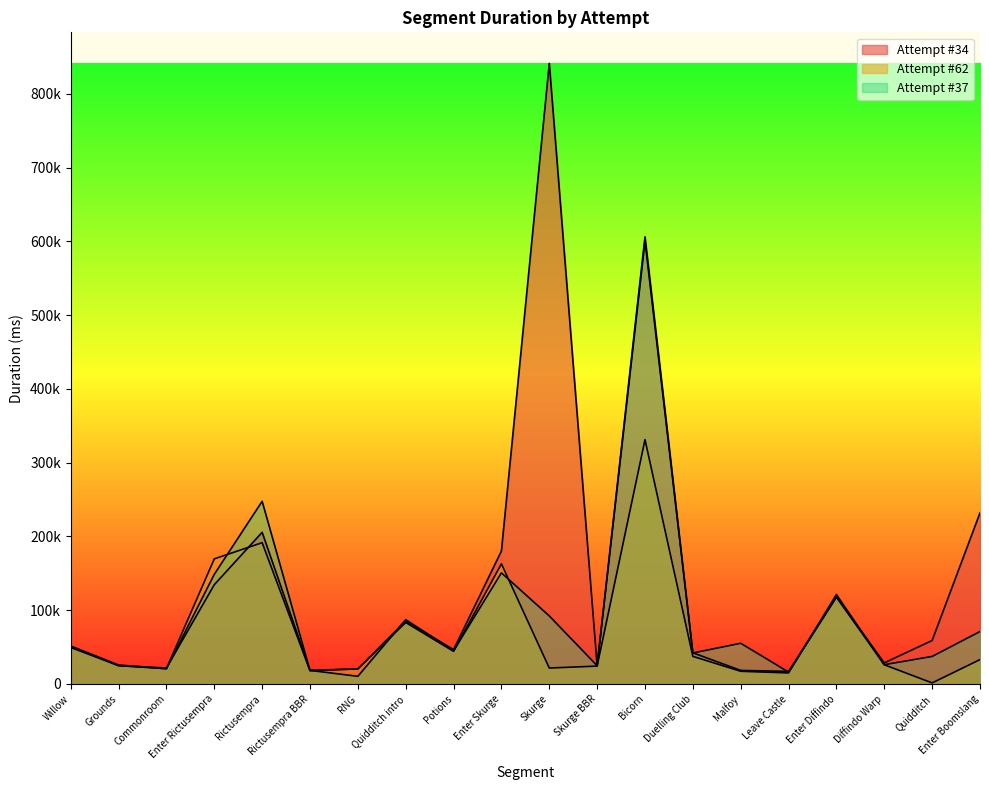

At how many categories does at least one series exceed 43284?

12